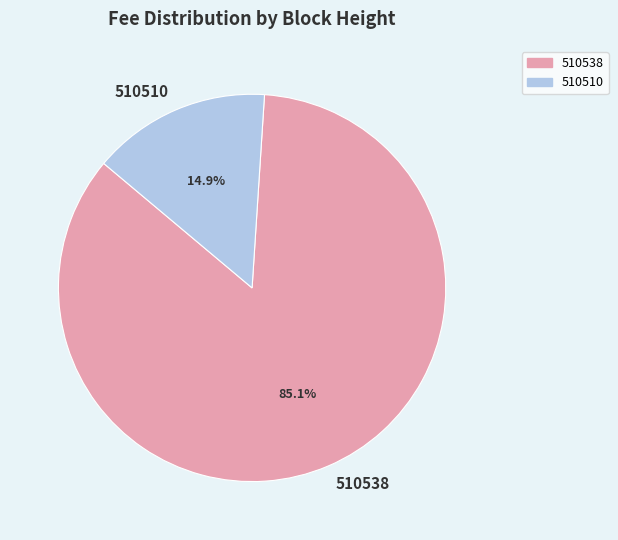

Which slice is the largest?

510538